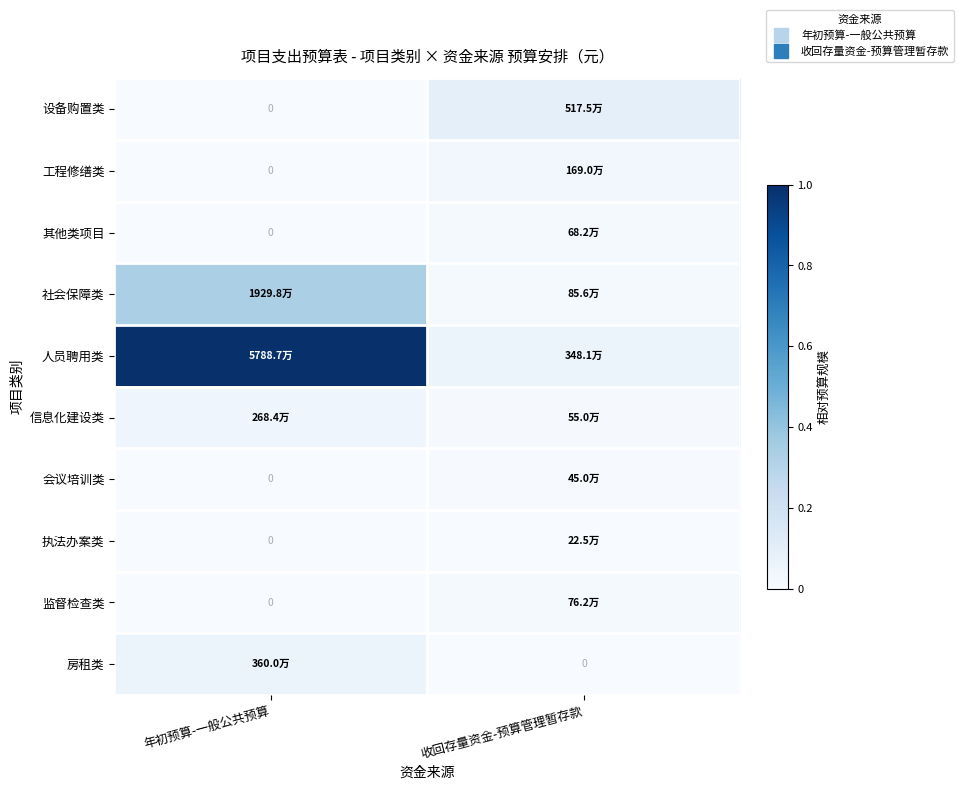

At which category does the chart reach its minimum across all series?

年初预算-一般公共预算